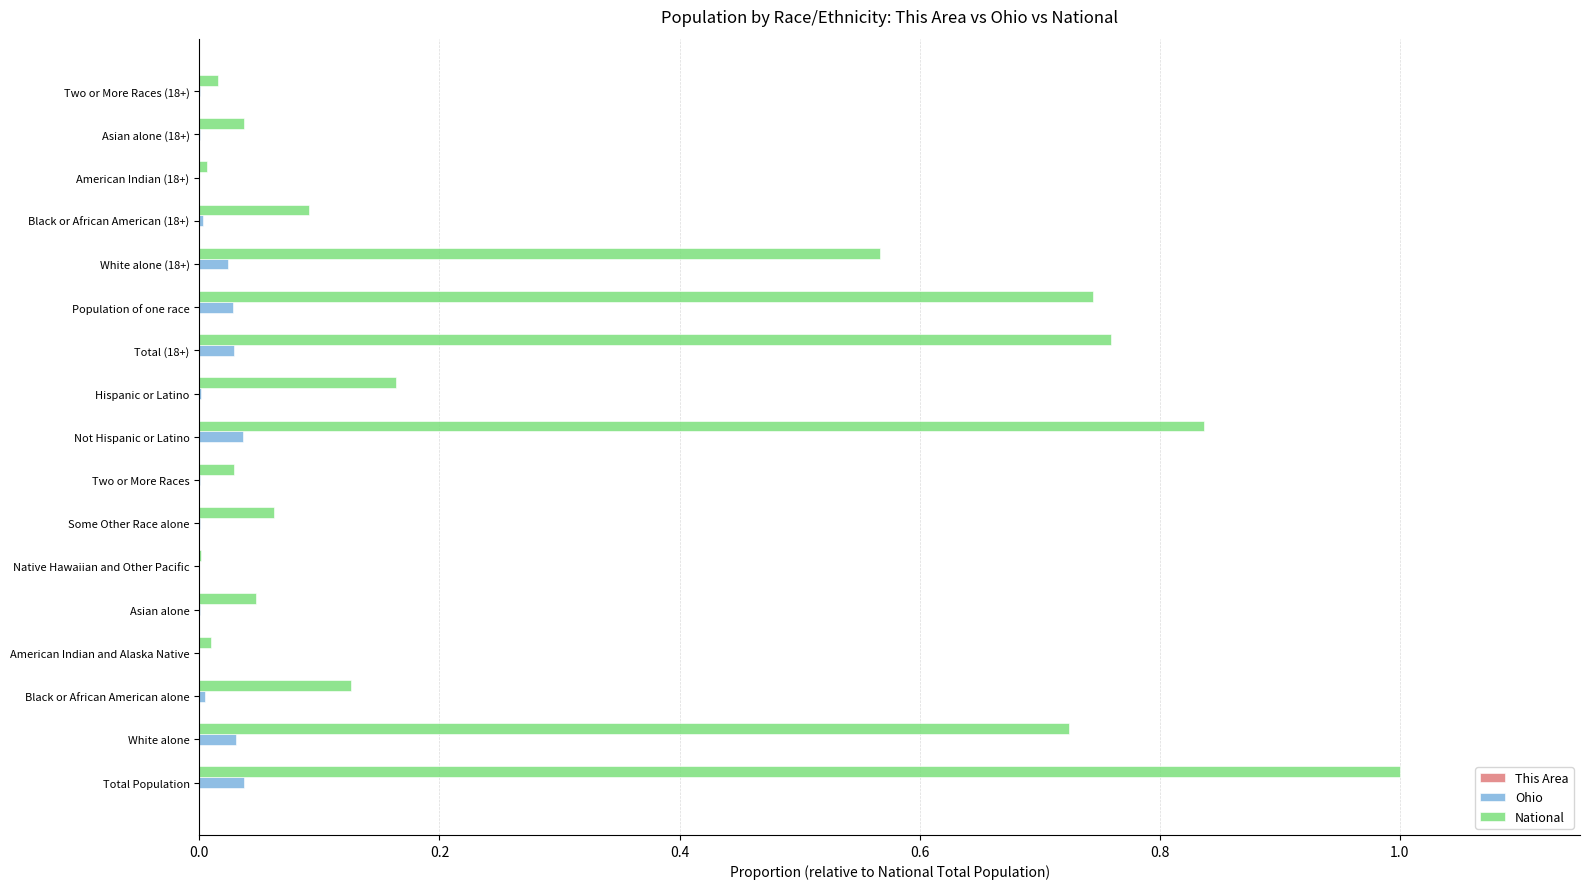

True or false: Ohio has a value of 0.0 at White alone.

True